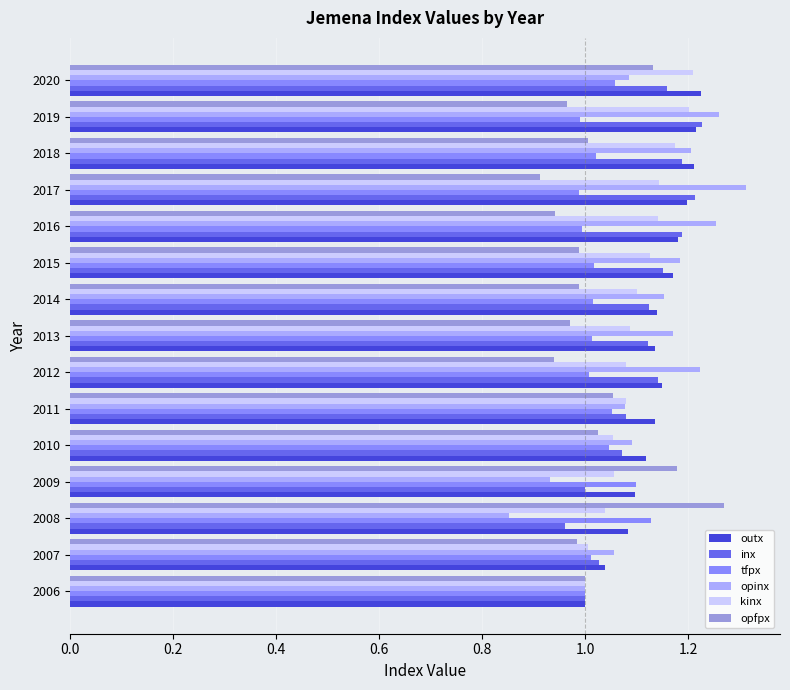

Is the value of outx at 2008 greater than the value of tfpx at 2019?

Yes